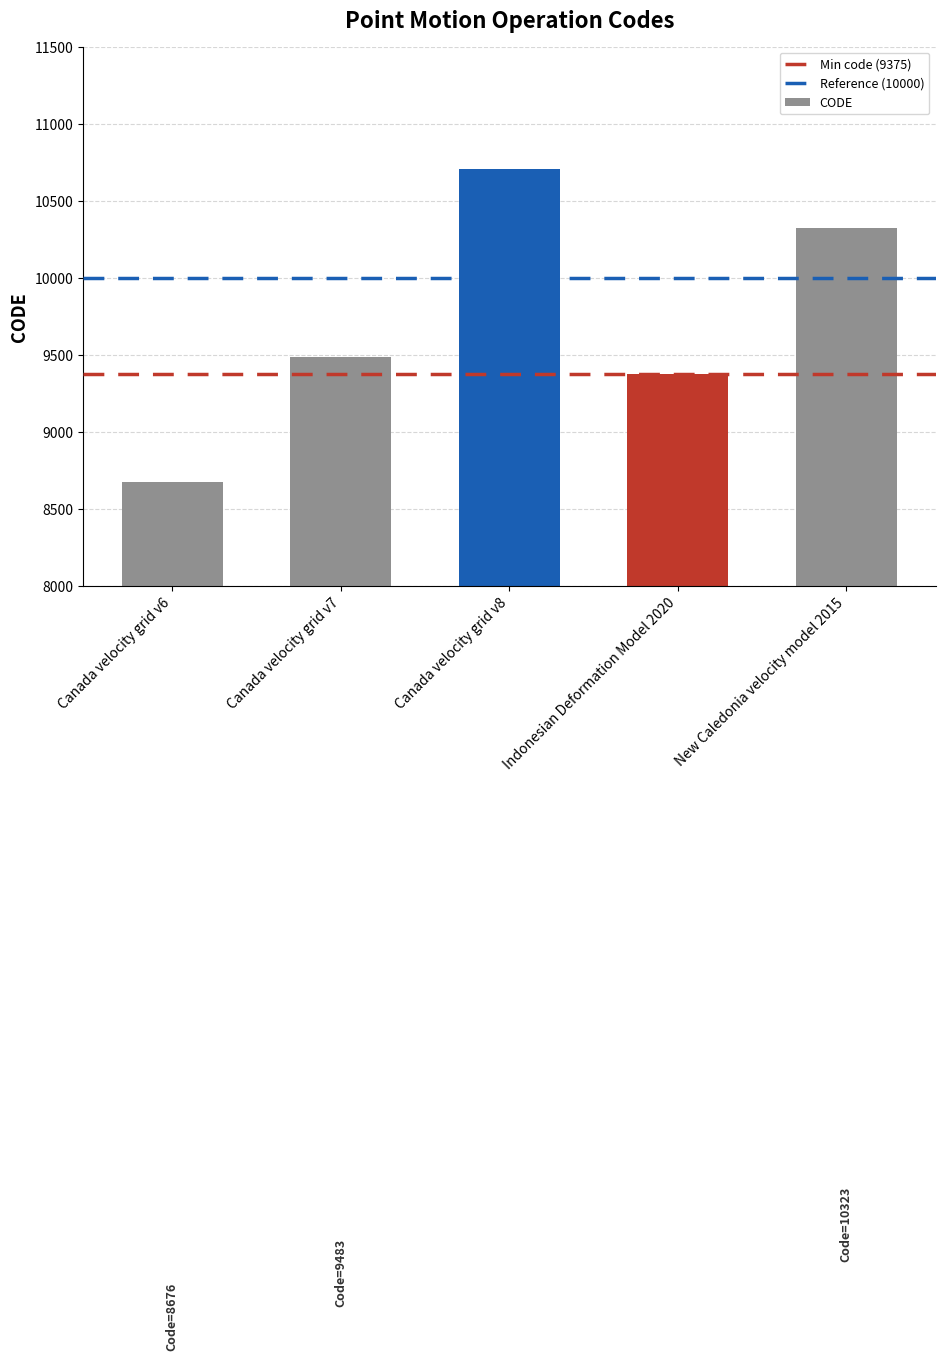

Are the bars horizontal?

No